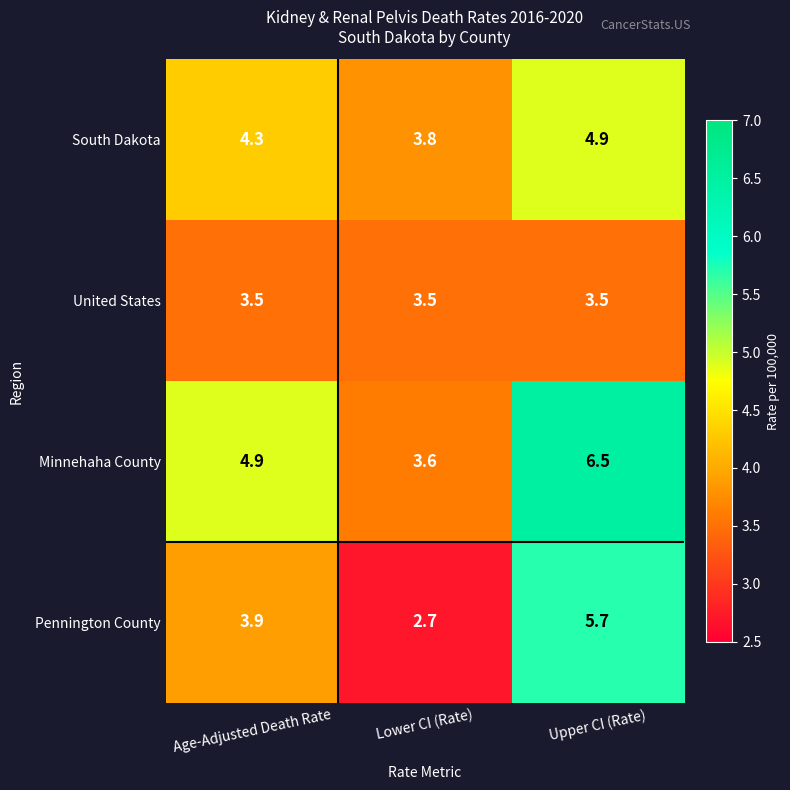

Where does the South Dakota series first go above 4?

Age-Adjusted Death Rate